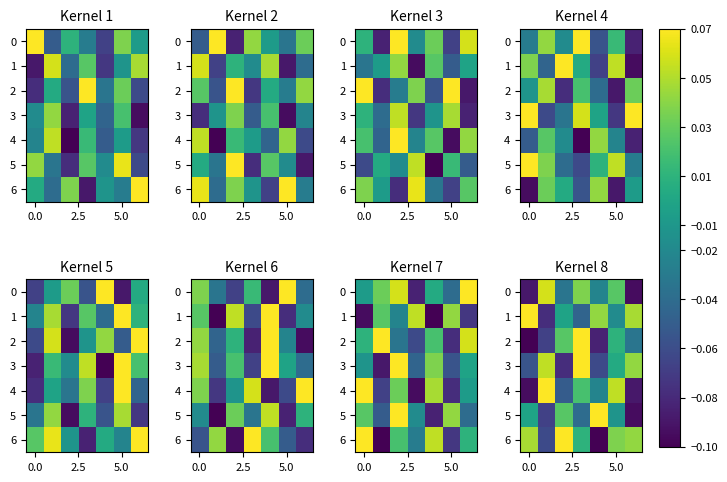

At how many categories does at least one series exceed 0?

7